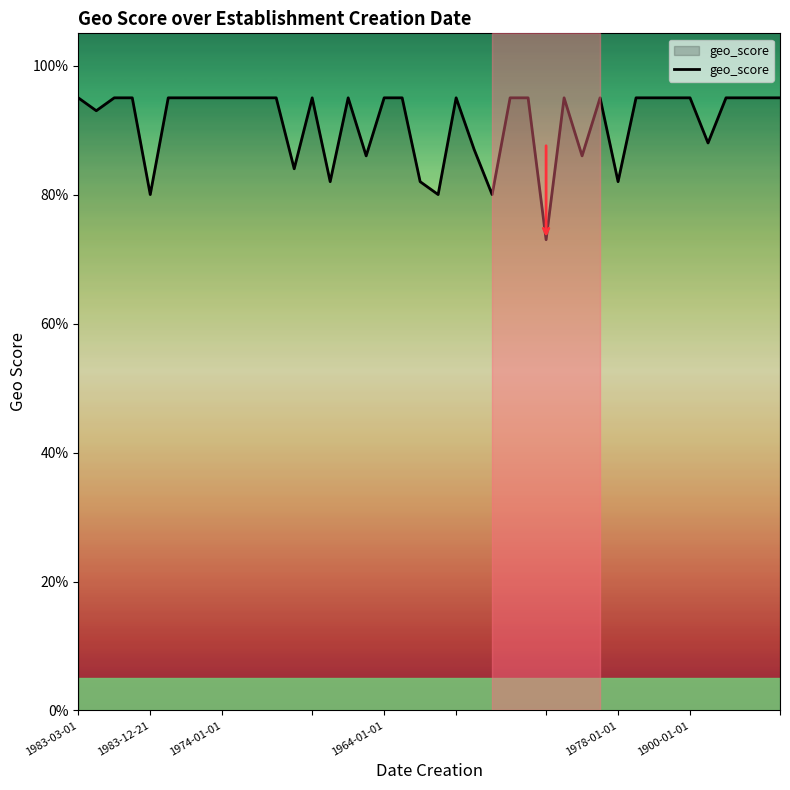

At which category does the chart reach its minimum across all series?

26